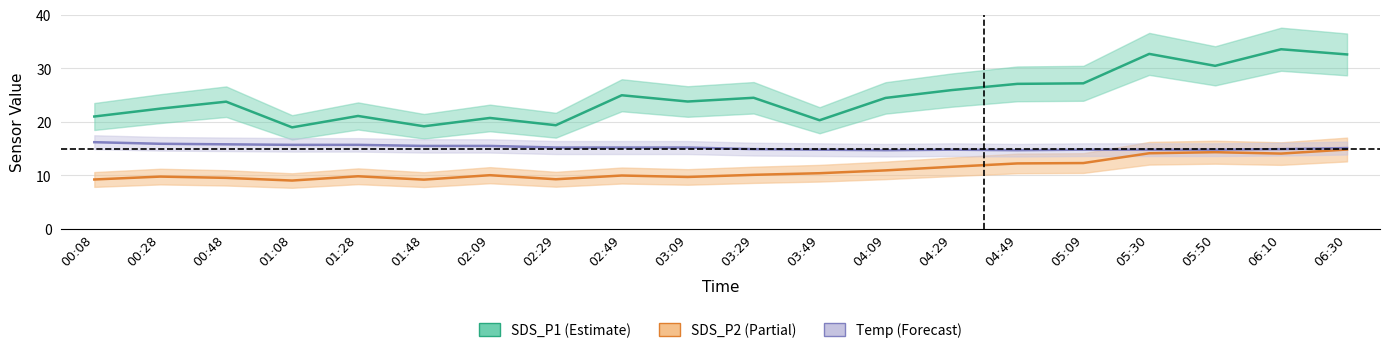

What value does the SDS_P1 series have at 01:08?

19.0